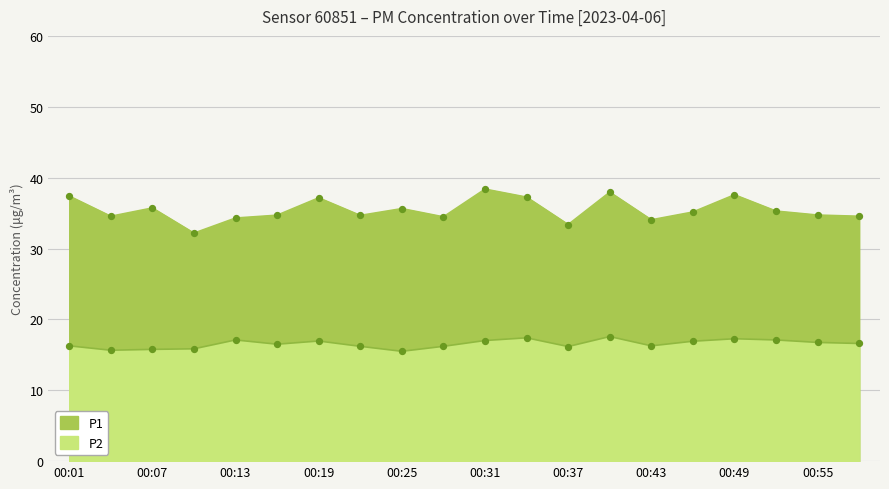

At how many categories does at least one series exceed 27?

20